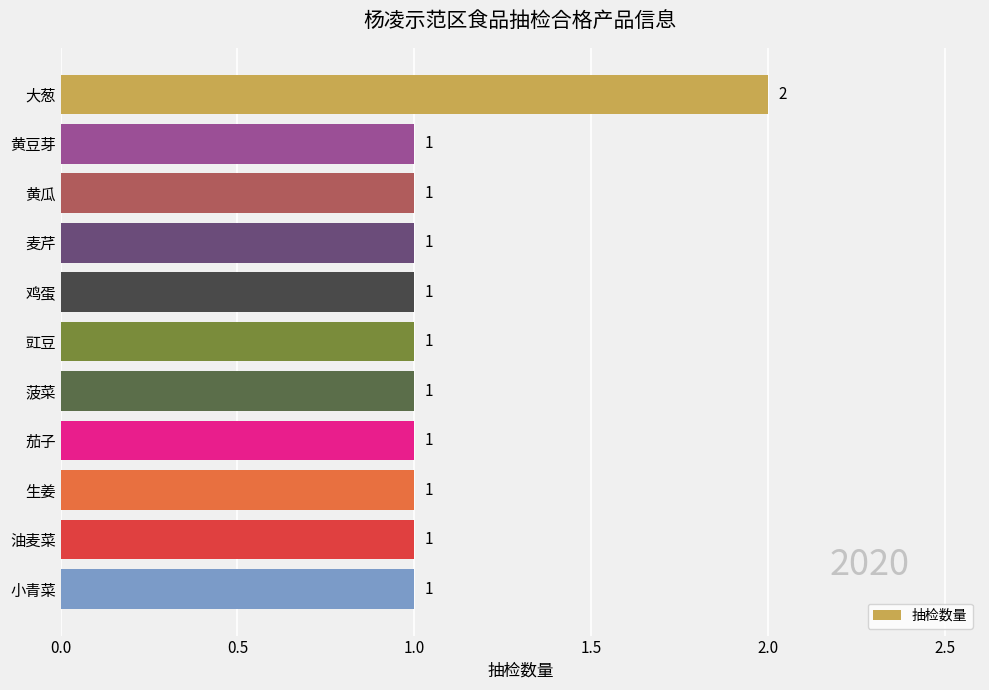

What is the label of the 11th bar from the bottom?

大葱